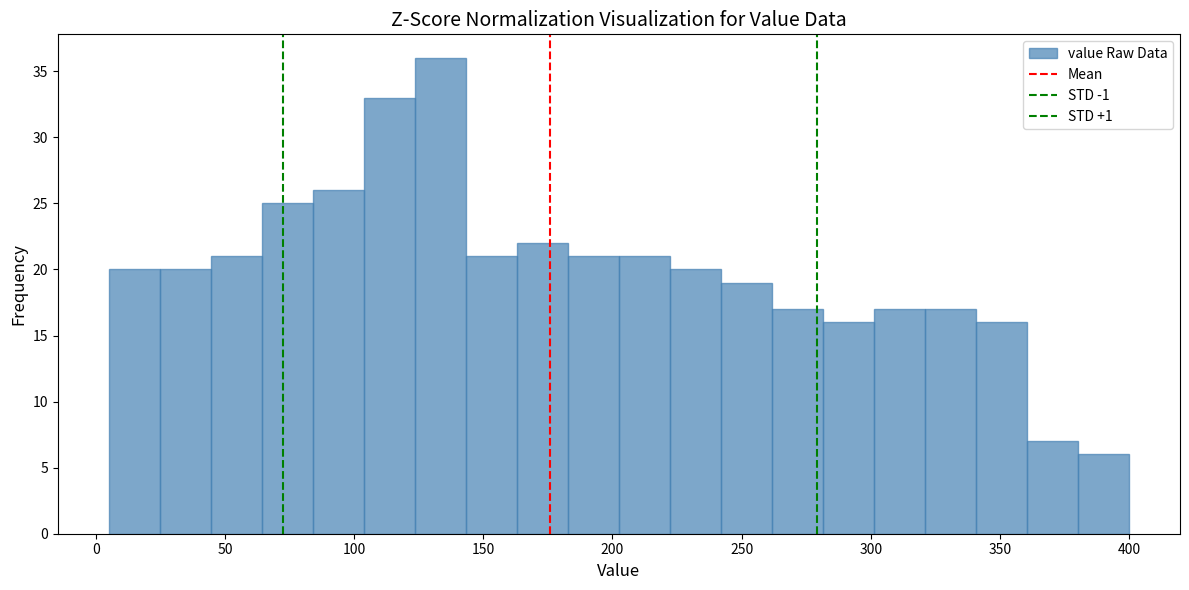

Read against the x-axis, roughly where is the centre of the tallest bar?

135